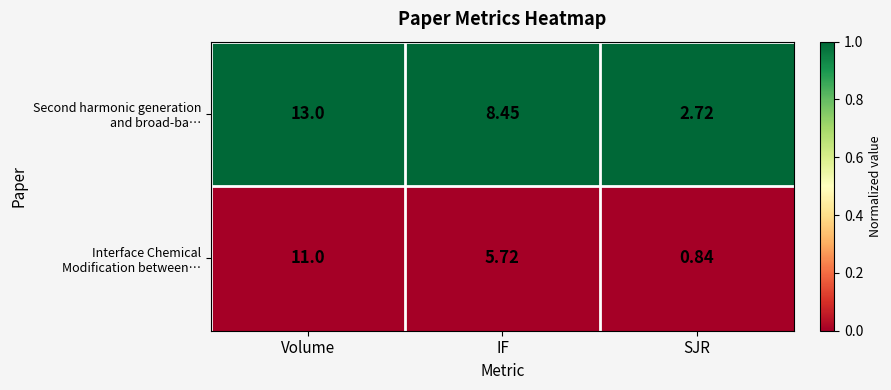

At which category does the chart reach its minimum across all series?

SJR